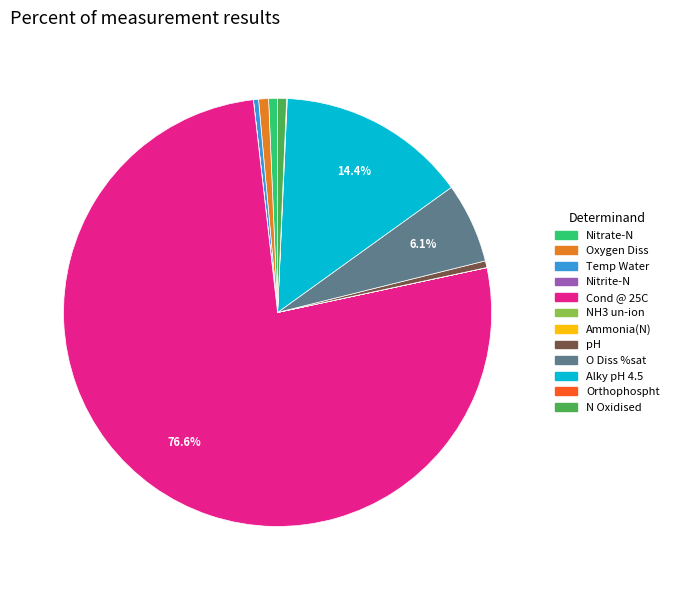

Does pH represent more than half of the total?

No